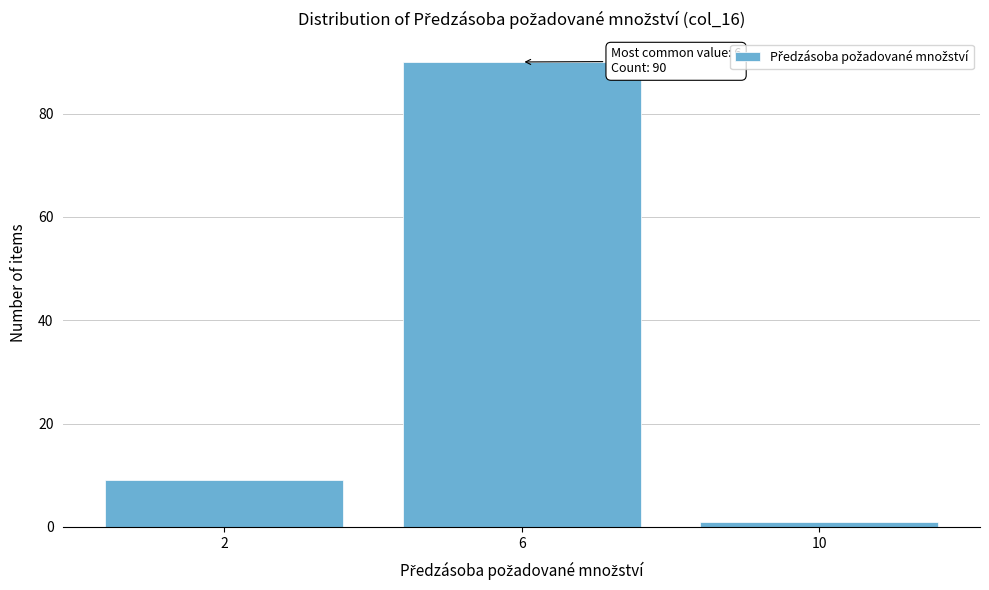

Reading right to left, transcribe all the data shown in this chart.

10=1	6=90	2=9